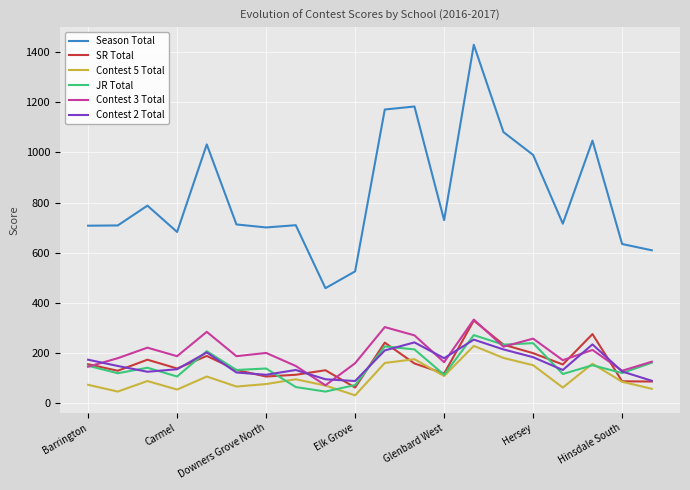

Which series has the largest range (max minus min)?

Season Total